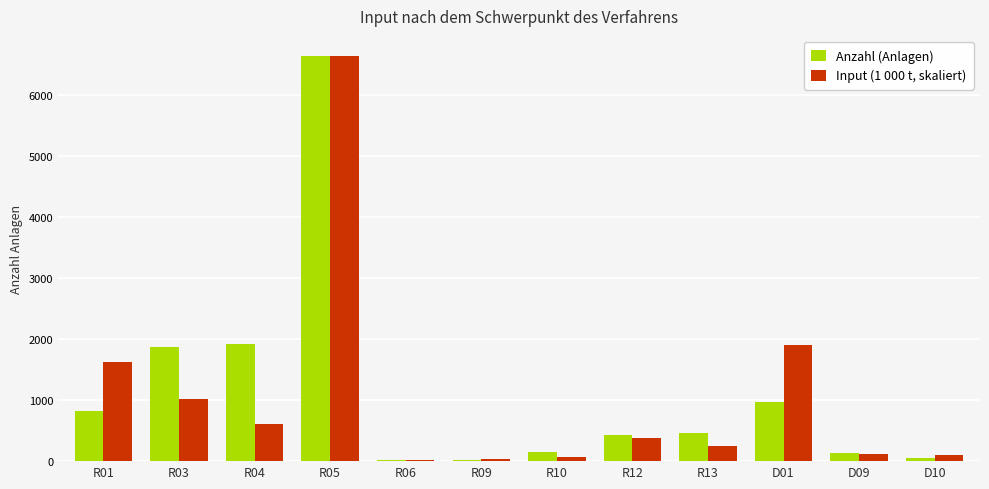

What is the sum of the Anzahl (Anlagen) values at D10 and R06?

61.0